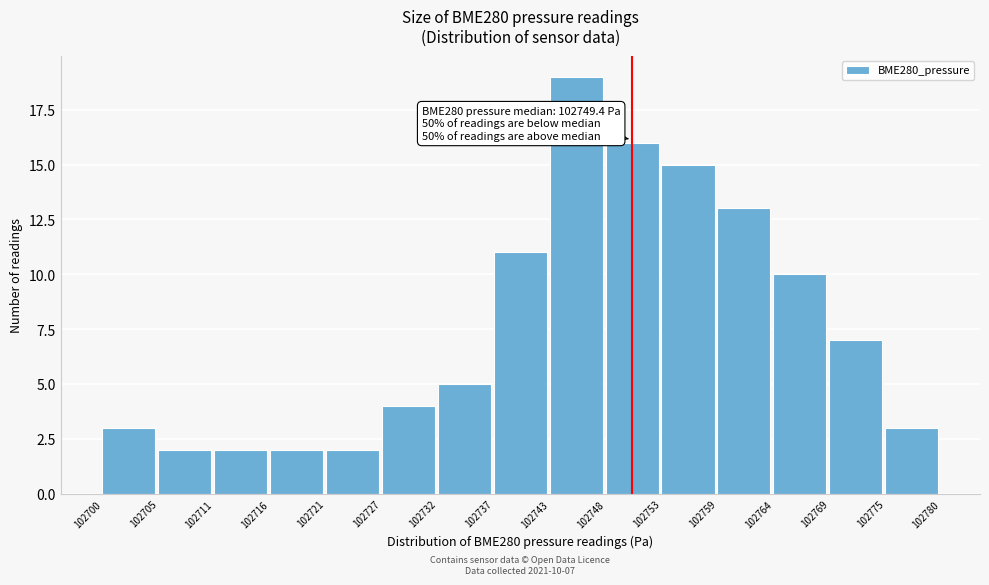

Which range on the x-axis has the tallest bar?

102743 to 102748